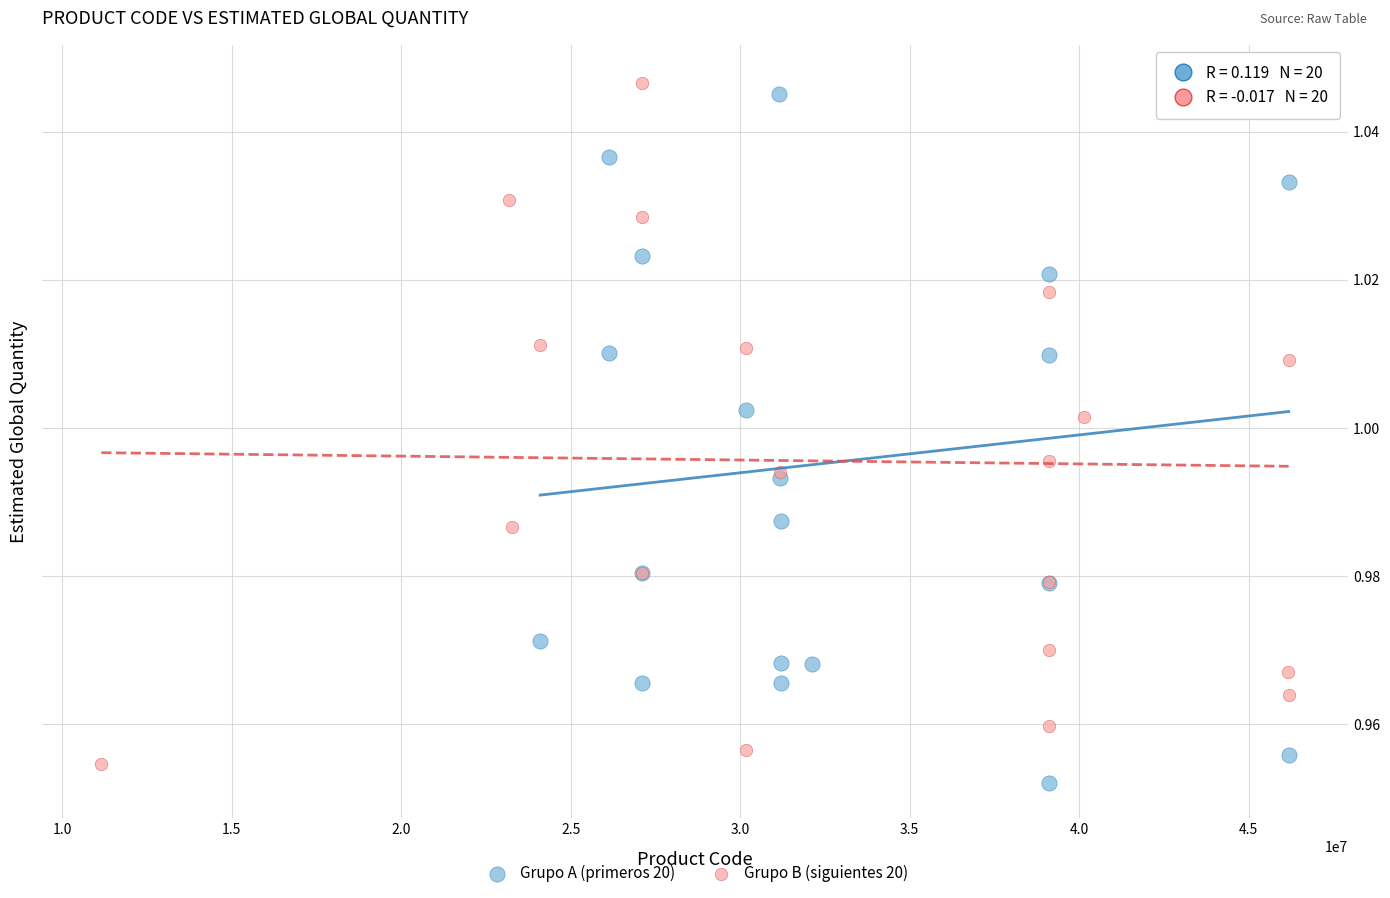

What are all the series names shown in the legend?

Grupo A (primeros 20), Grupo B (siguientes 20)